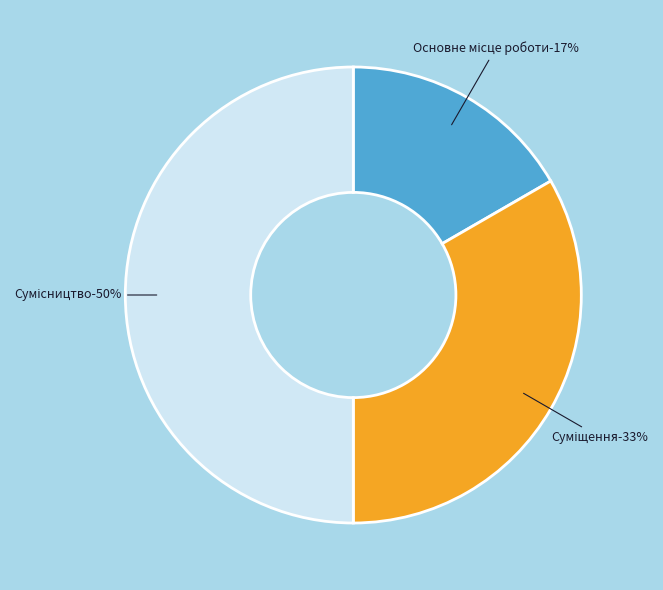

Which has a higher value, Основне місце роботи or Сумісництво?

Сумісництво